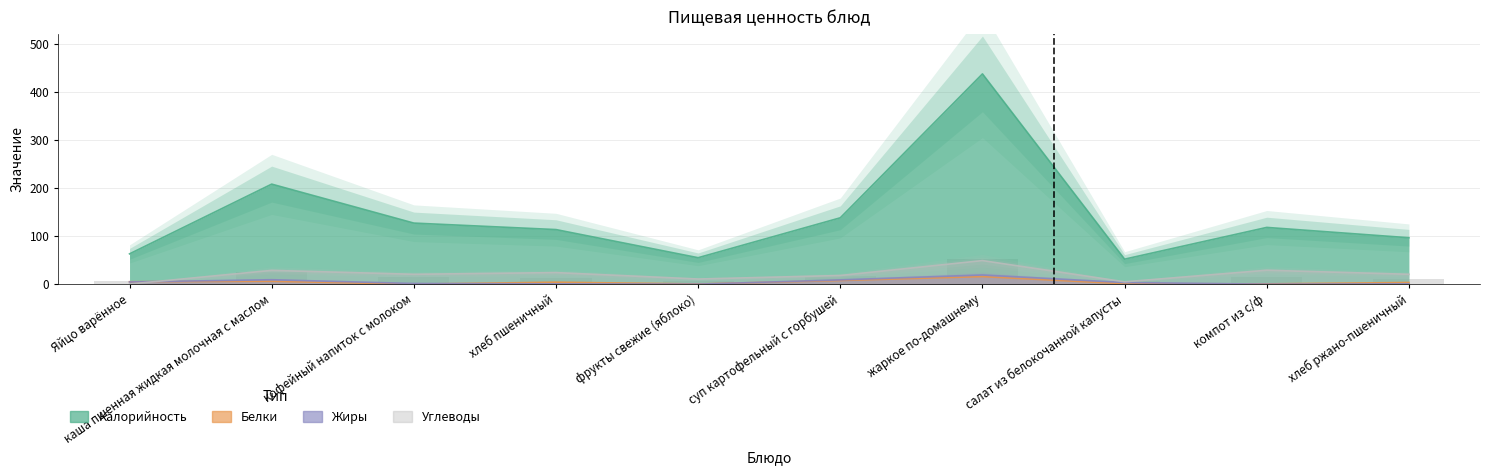

Is the value of Углеводы at суп картофельный с горбушей greater than the value of Жиры at салат из белокочанной капусты?

Yes